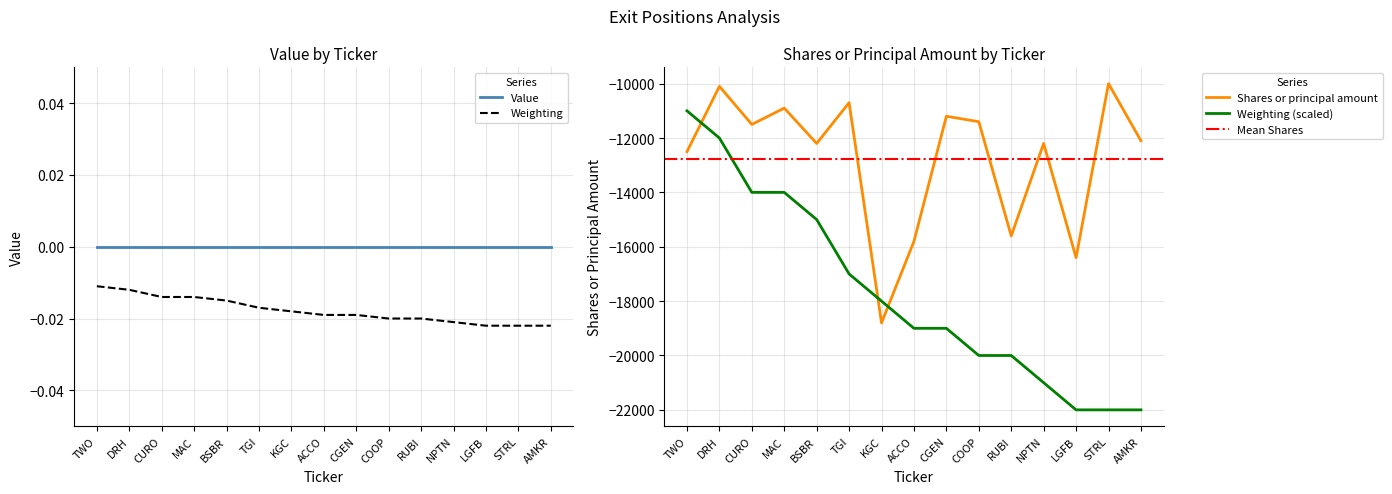

What is the change in value from CURO to CGEN?

+300